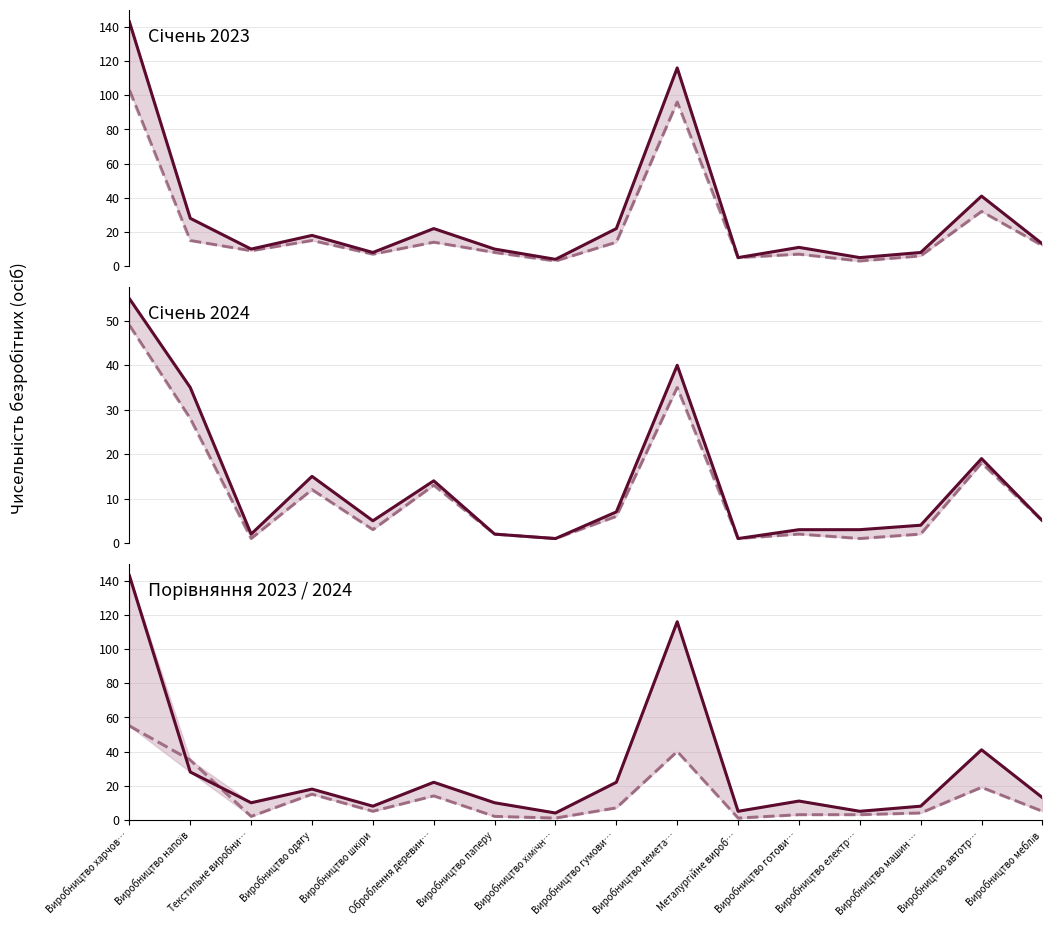

At Виробництво машин …, list the series in order from largest to smallest.

Січень 2023, Ст. на 01.02.2023, Січень 2024, Ст. на 01.02.2024